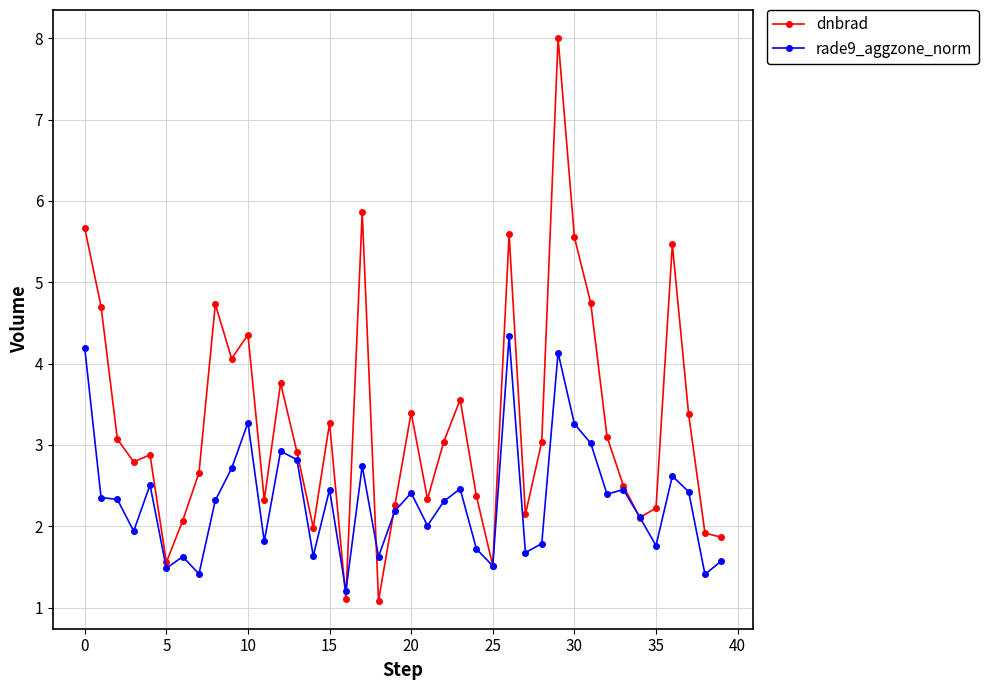

Which series has the largest range (max minus min)?

dnbrad